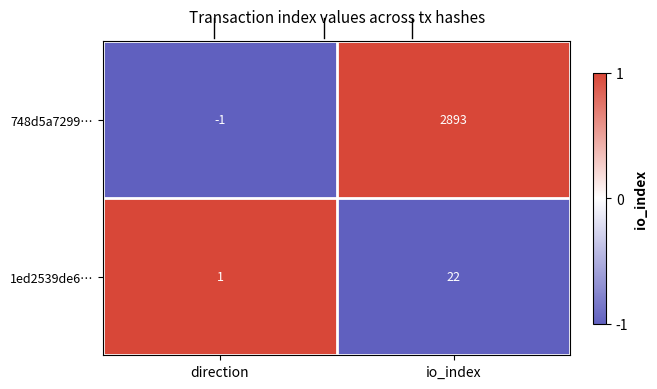

Reading left to right, list all the values displayed in this chart.

748d5a7299…: -1	2893
1ed2539de6…: 1	22